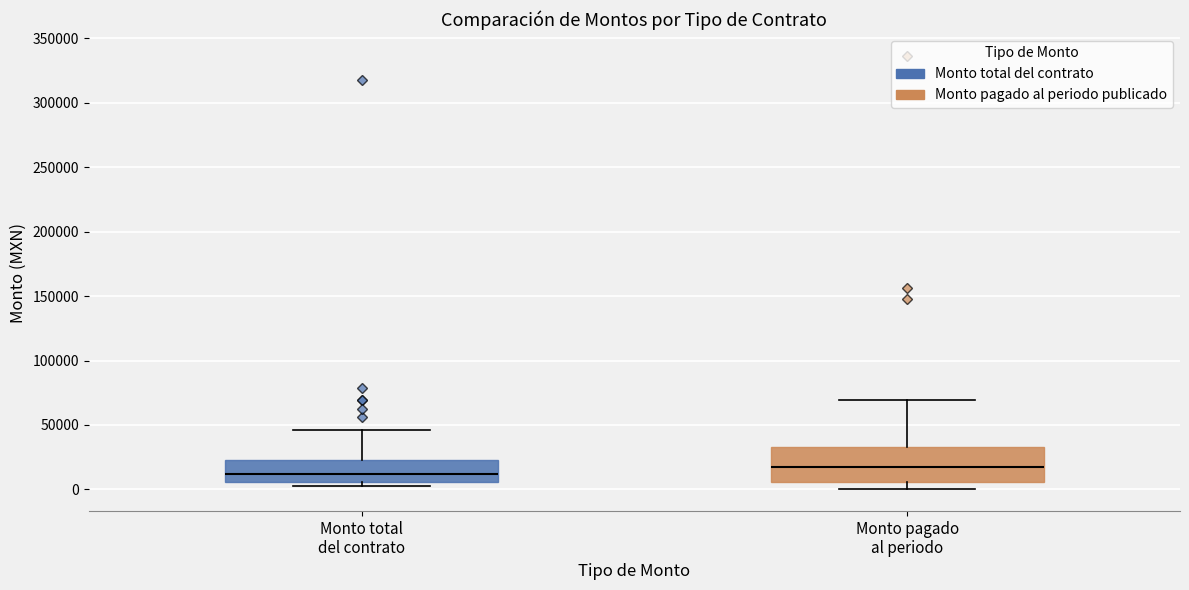

Reading left to right, read every box against the y-axis: the position of its median line, the range the box covers, and the ends of its whiskers. The values are not printed on the chart, so give them approximately, as read against the axis.

Monto total del contrato: median 10000, box 5000 to 25000, whiskers 0 to 45000
Monto pagado al periodo: median 15000, box 5000 to 35000, whiskers 0 to 70000